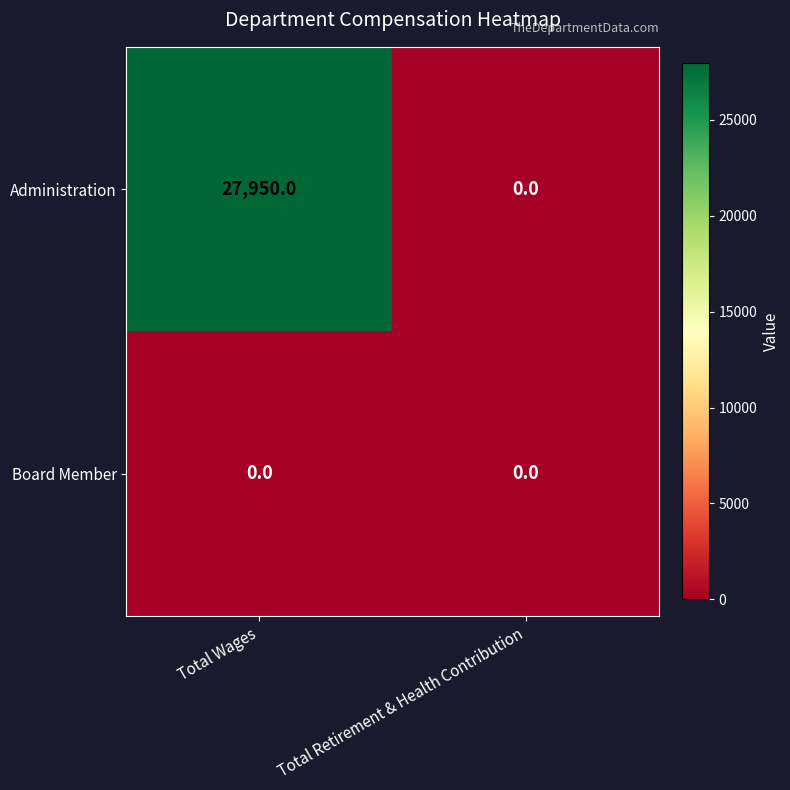

How many categories are shown in the chart?

2